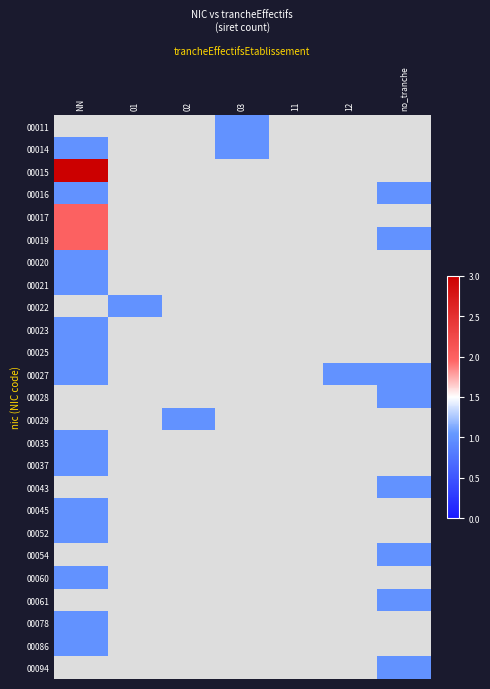

Where is 00016 nearest to the value 1?

NN